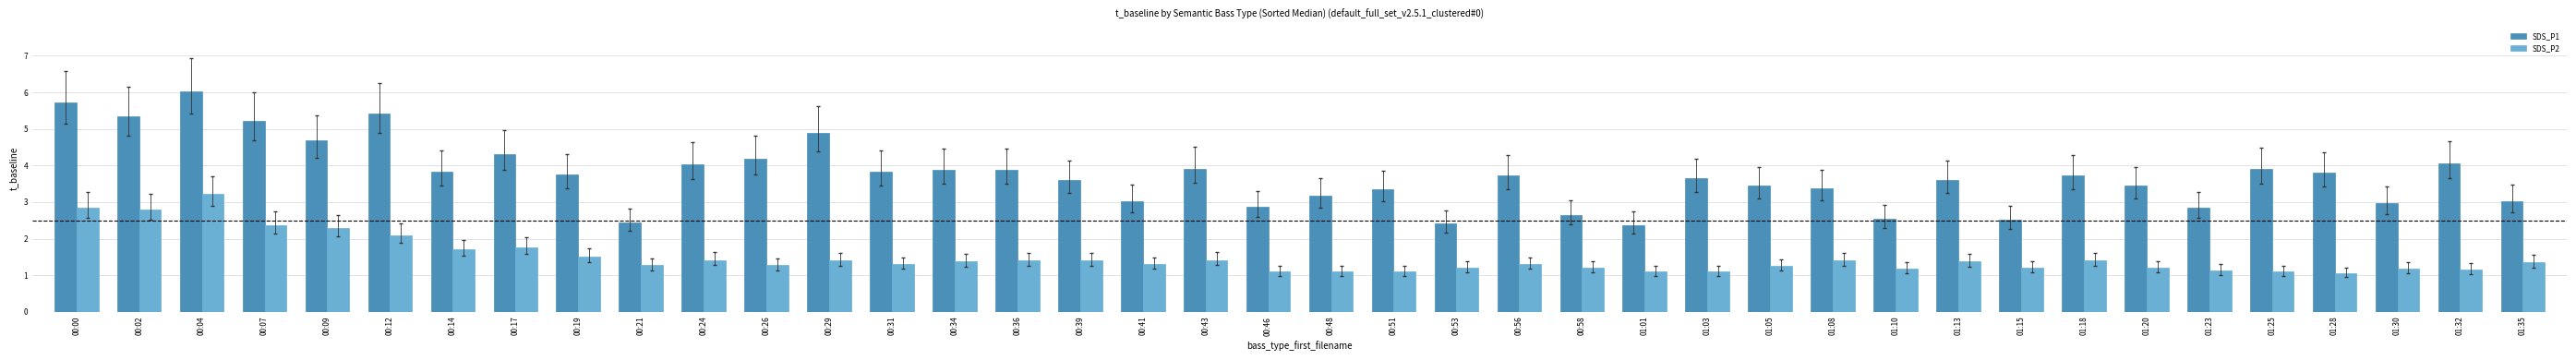

What is the difference between the maximum and minimum values in the SDS_P2 series?

2.2